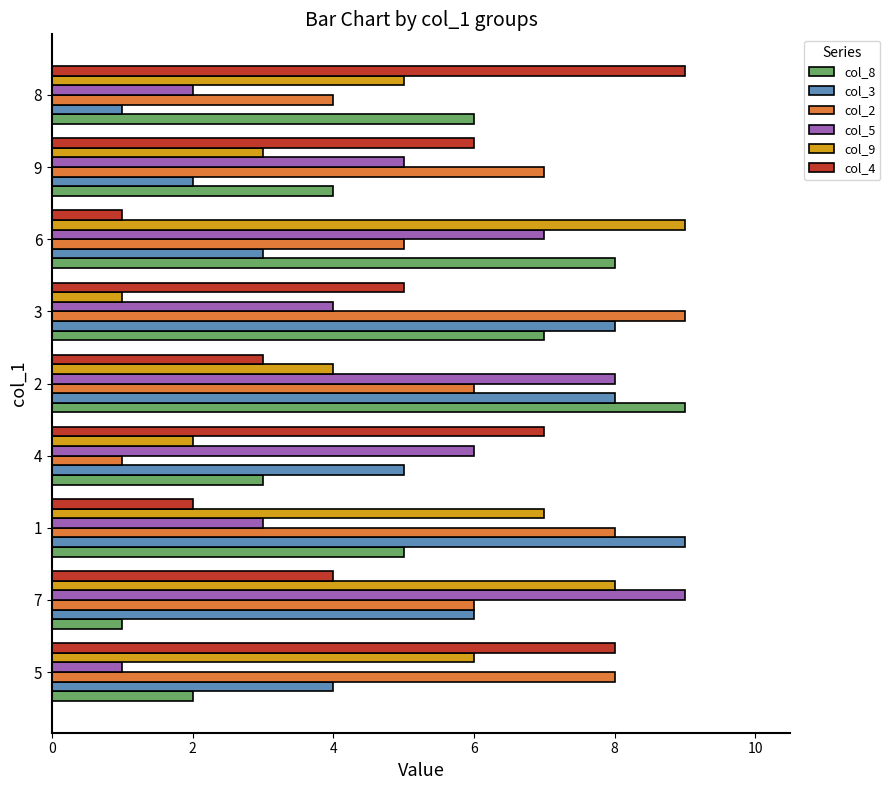

At how many categories does at least one series exceed 3?

9